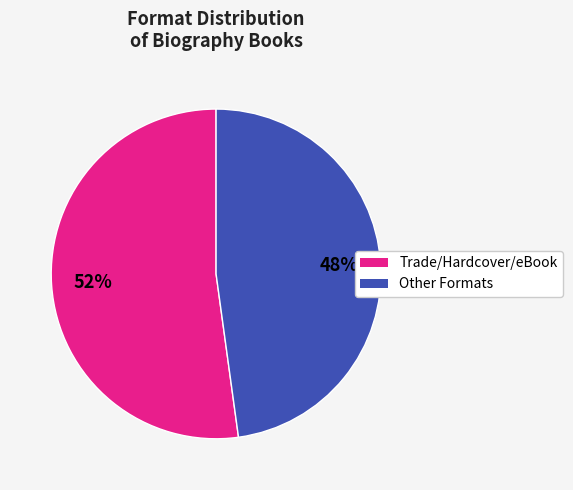

To the nearest percent, what is the average slice percentage?

50%